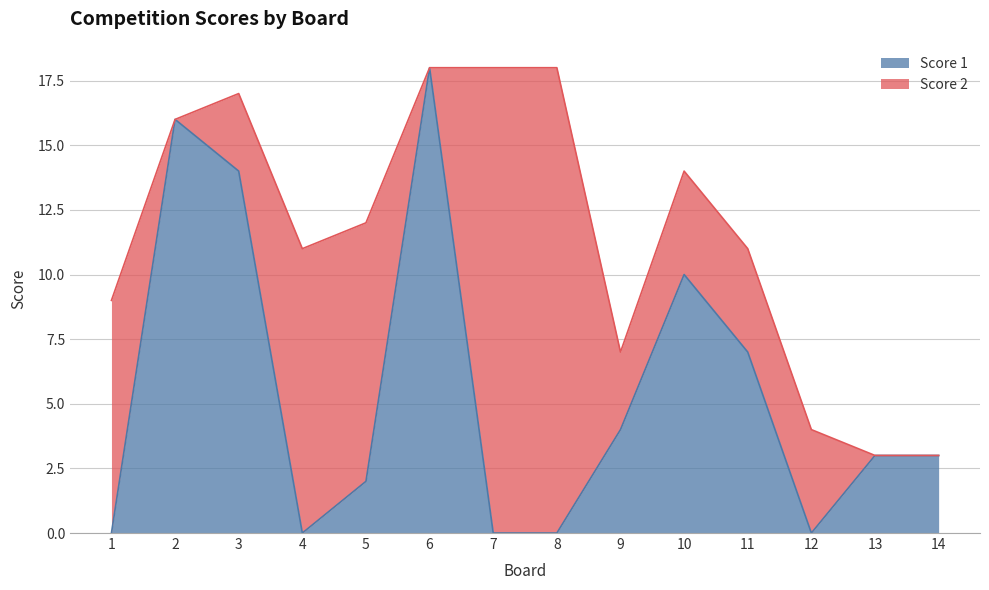

Approximately how many times larger is the value at 10 compared to 2?

0.6